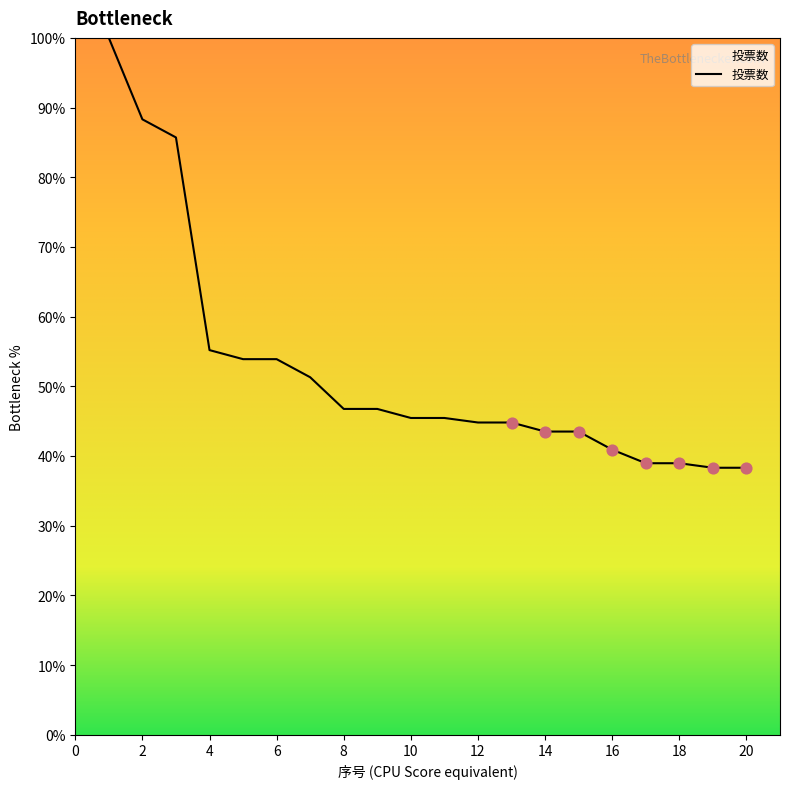

What is the smallest value displayed?

38.3